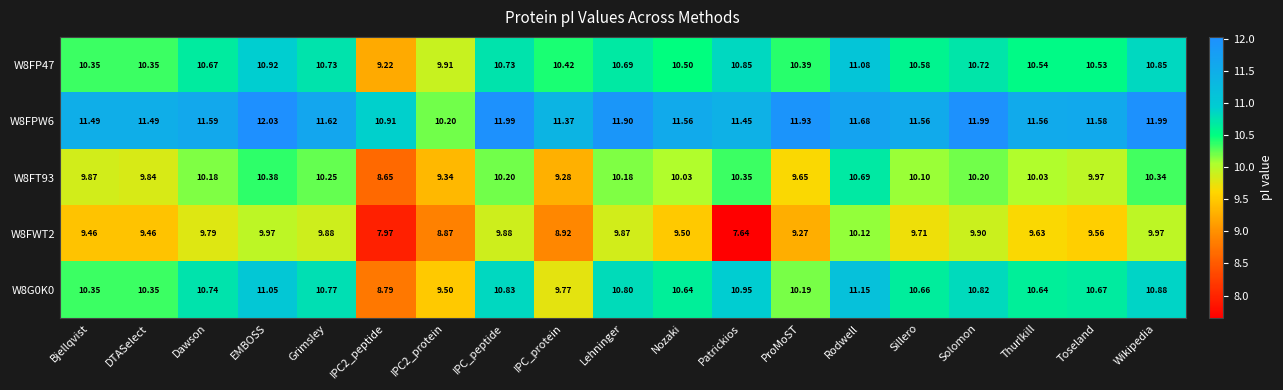

Count the number of categories in the chart.

19